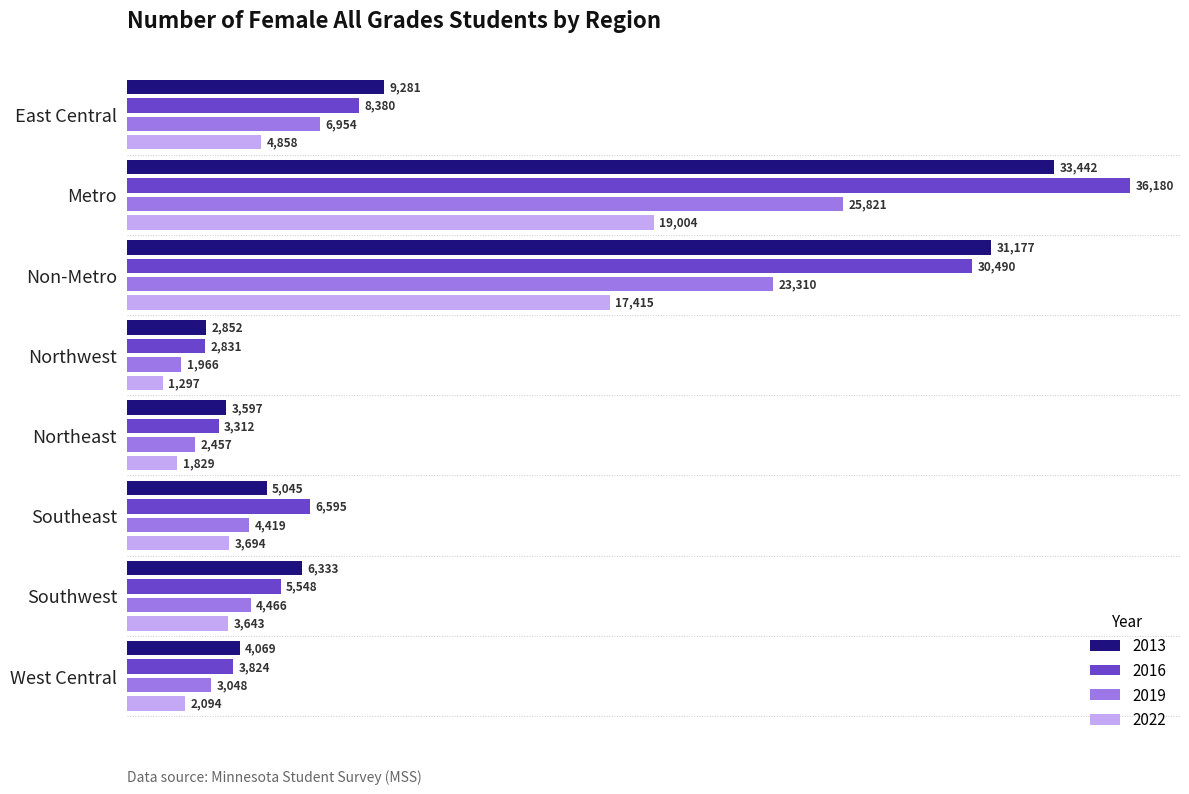

True or false: 2013 has a value of 9758 at Non-Metro.

False